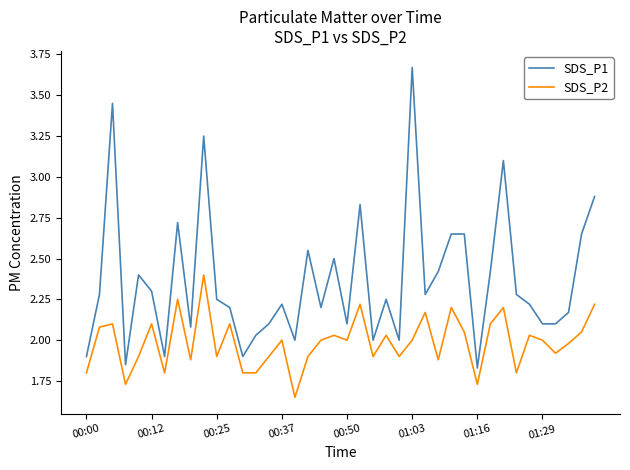

Rank the series by their average value, from lowest to highest.

SDS_P2, SDS_P1